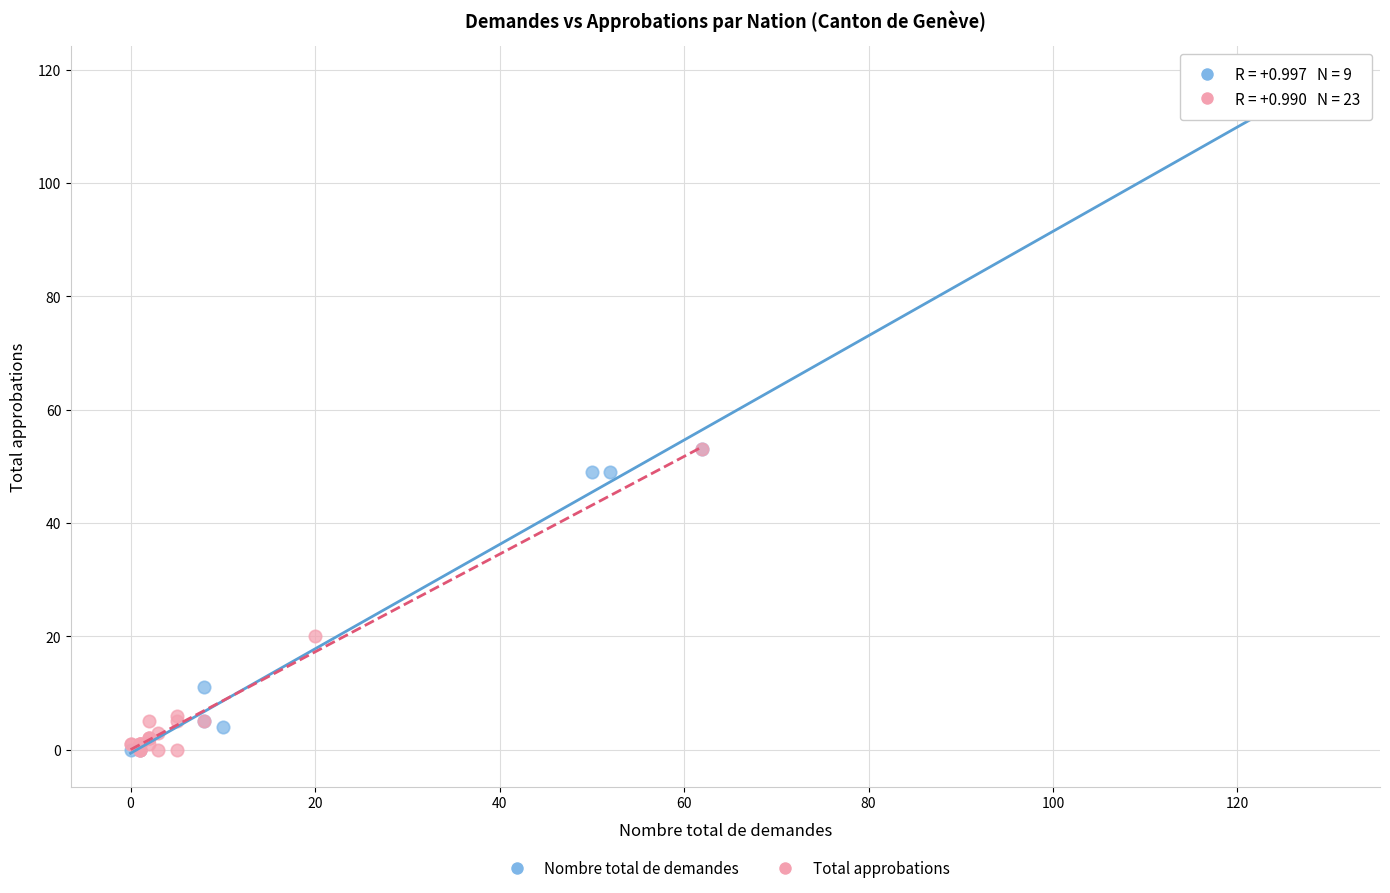

Which series reaches the maximum Y coordinate?

Nombre total de demandes